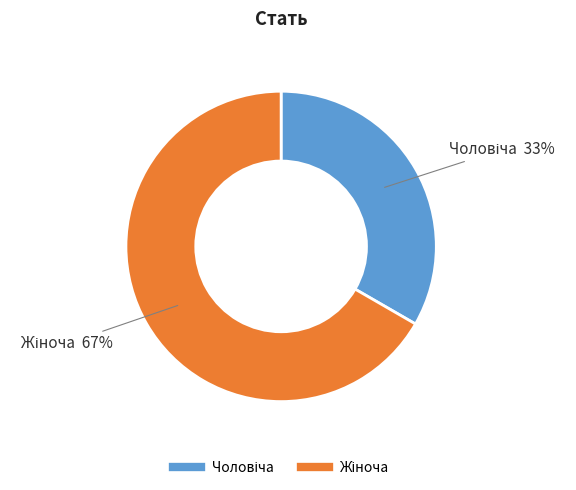

To the nearest percent, what is the average slice percentage?

50%